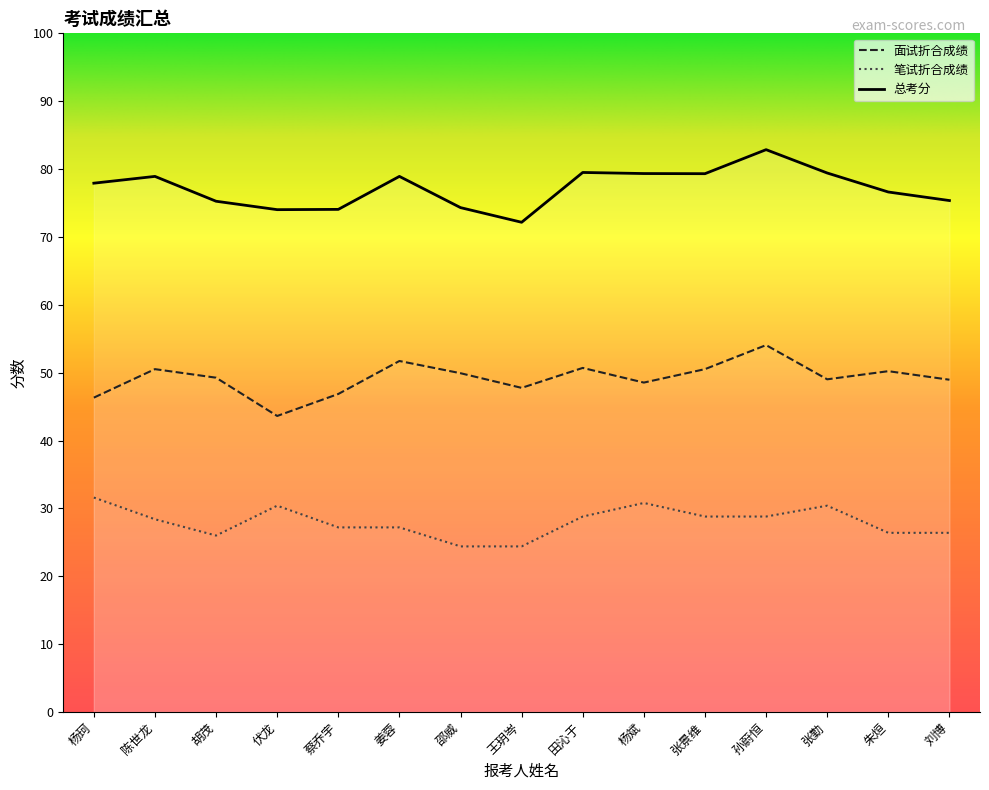

What is the difference between the maximum and minimum values in the 面试折合成绩 series?

10.4